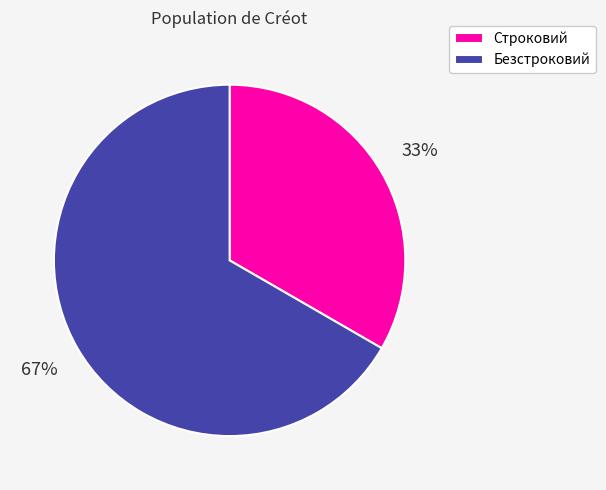

What is the ratio of the value at Безстроковий to the value at Строковий?

2.0